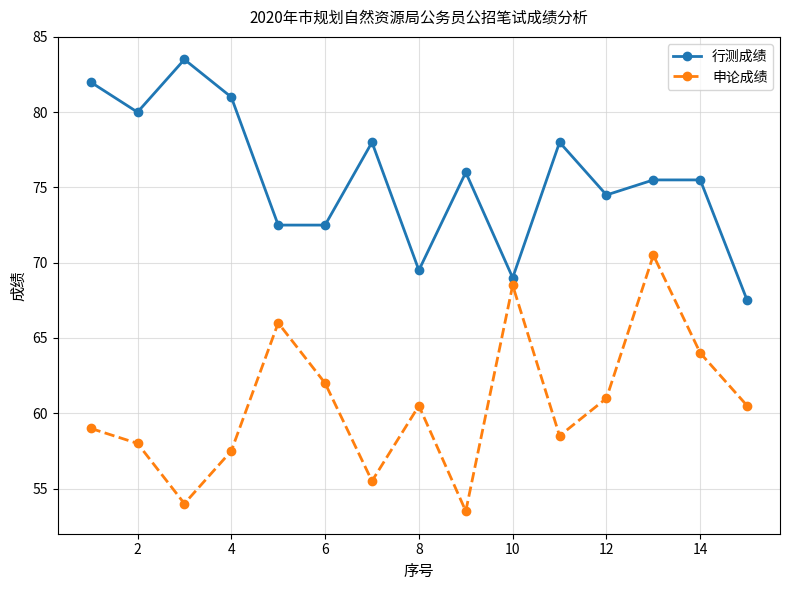

Which series has the largest total across all categories?

行测成绩